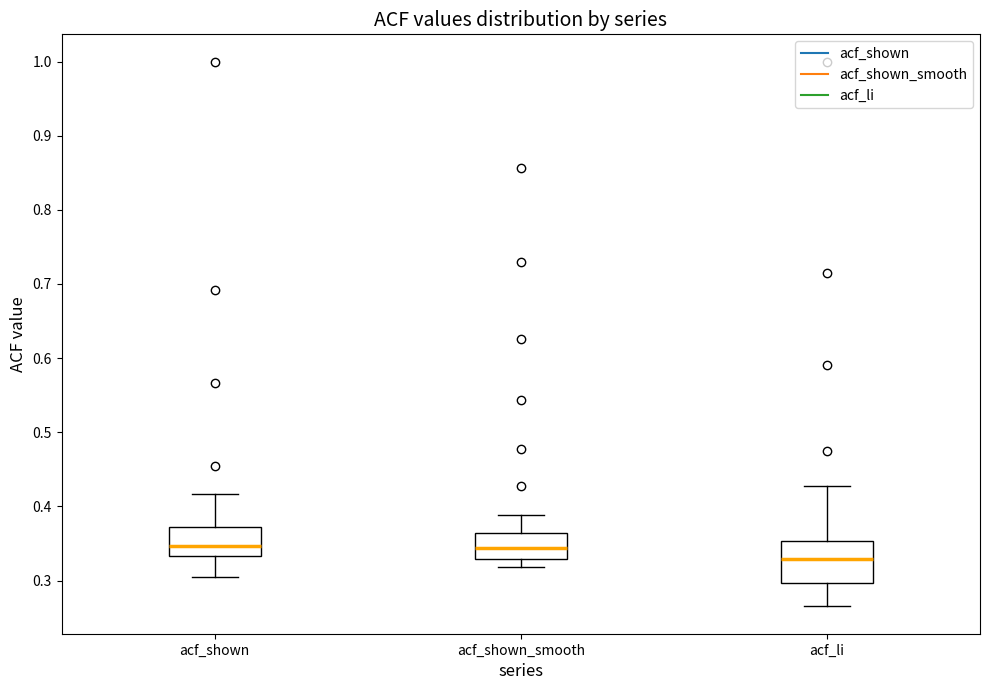

Where does the lower whisker of the box for acf_shown end on the y-axis? The values are not printed on the chart, so give them approximately, as read against the axis.

0.31